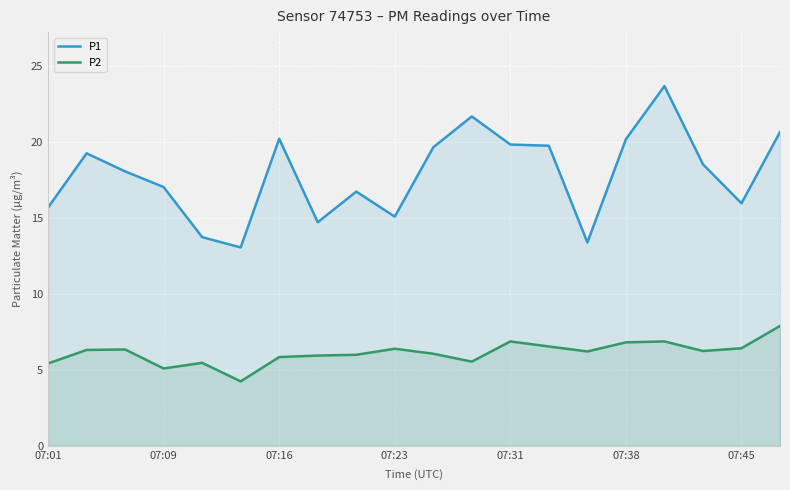

Which series has the largest range (max minus min)?

P1